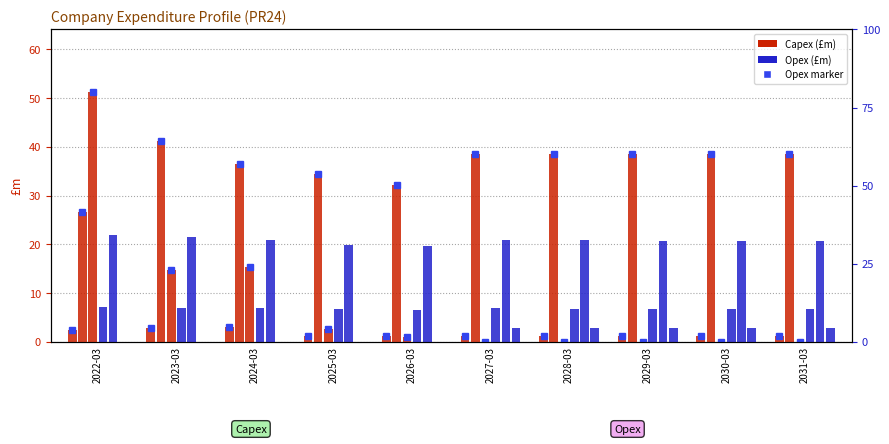

The Opex - indirect series shows 28.1 at 2023-03. True or false?

False